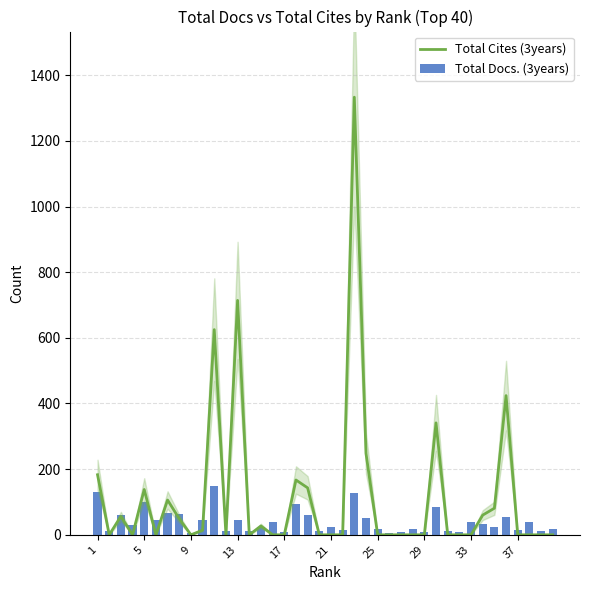

Which series has the widest spread of values?

Total Cites (3years)